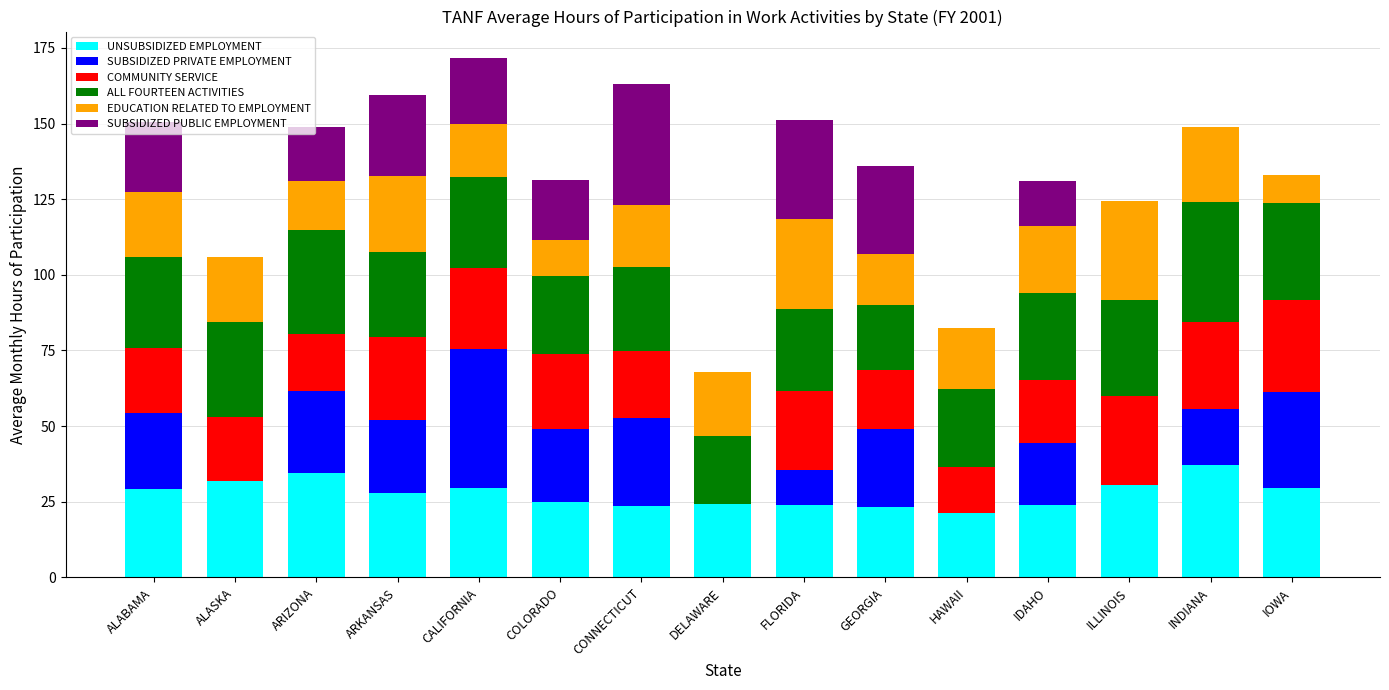

What are all the series names shown in the legend?

UNSUBSIDIZED EMPLOYMENT, SUBSIDIZED PRIVATE EMPLOYMENT, COMMUNITY SERVICE, ALL FOURTEEN ACTIVITIES, EDUCATION RELATED TO EMPLOYMENT, SUBSIDIZED PUBLIC EMPLOYMENT